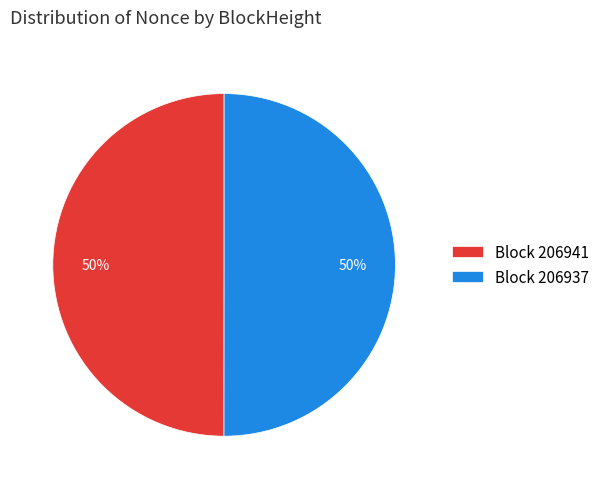

Count the number of slices in the pie.

2